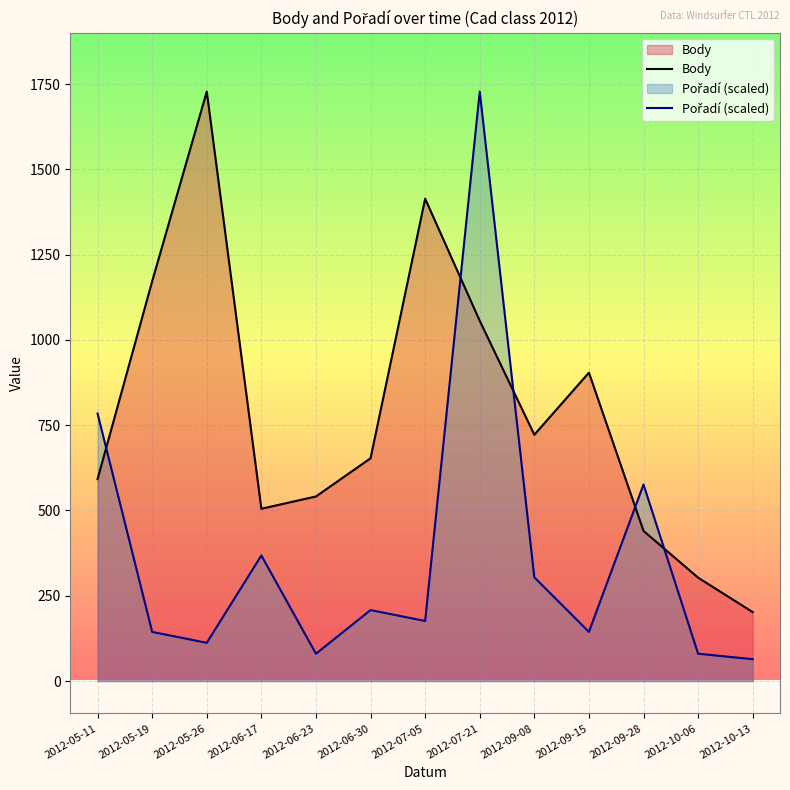

In Body, how many points are lower than both neighbors (excluding endpoints)?

2